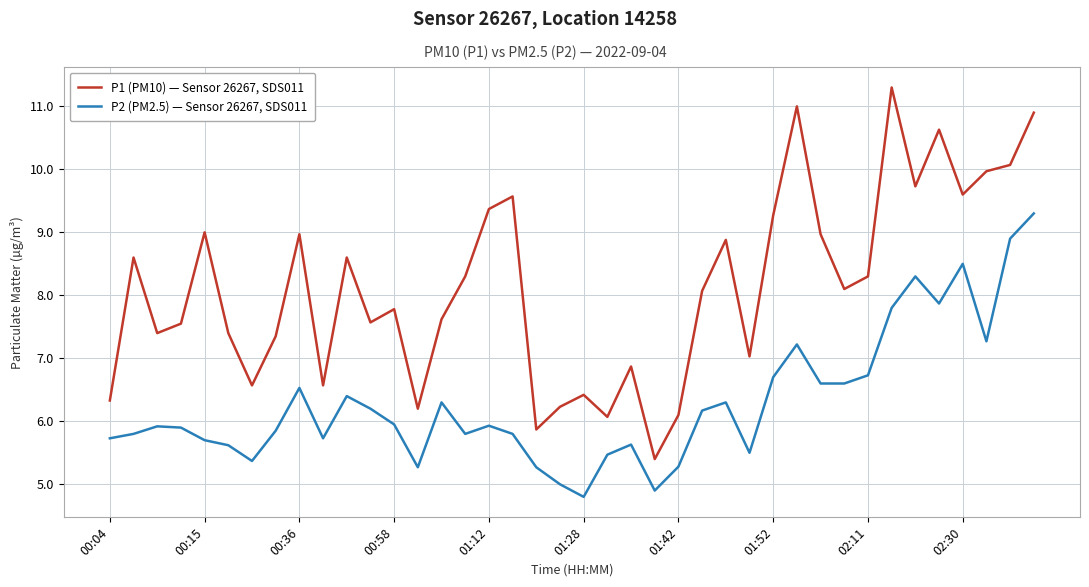

What is the highest value of the P1 (PM10) — Sensor 26267, SDS011 series?

11.3